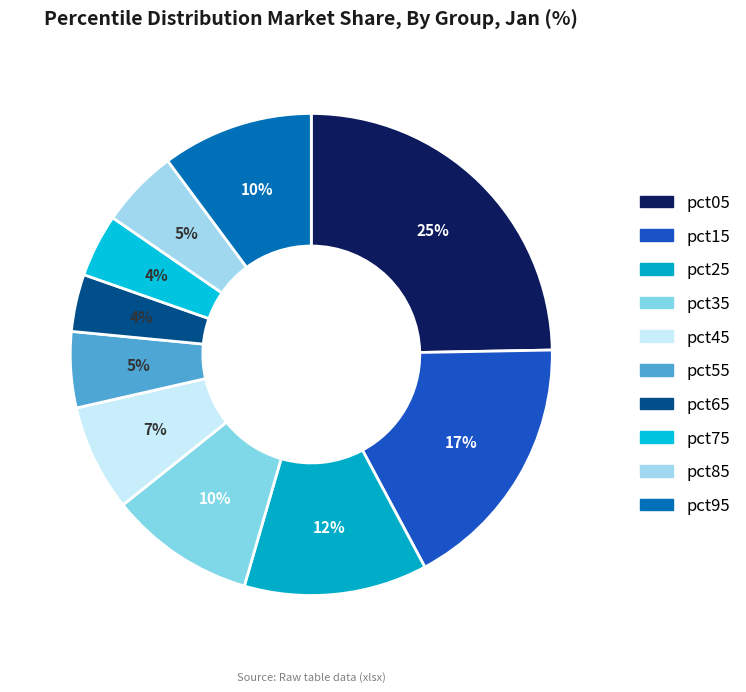

Is there a majority slice in this chart?

No